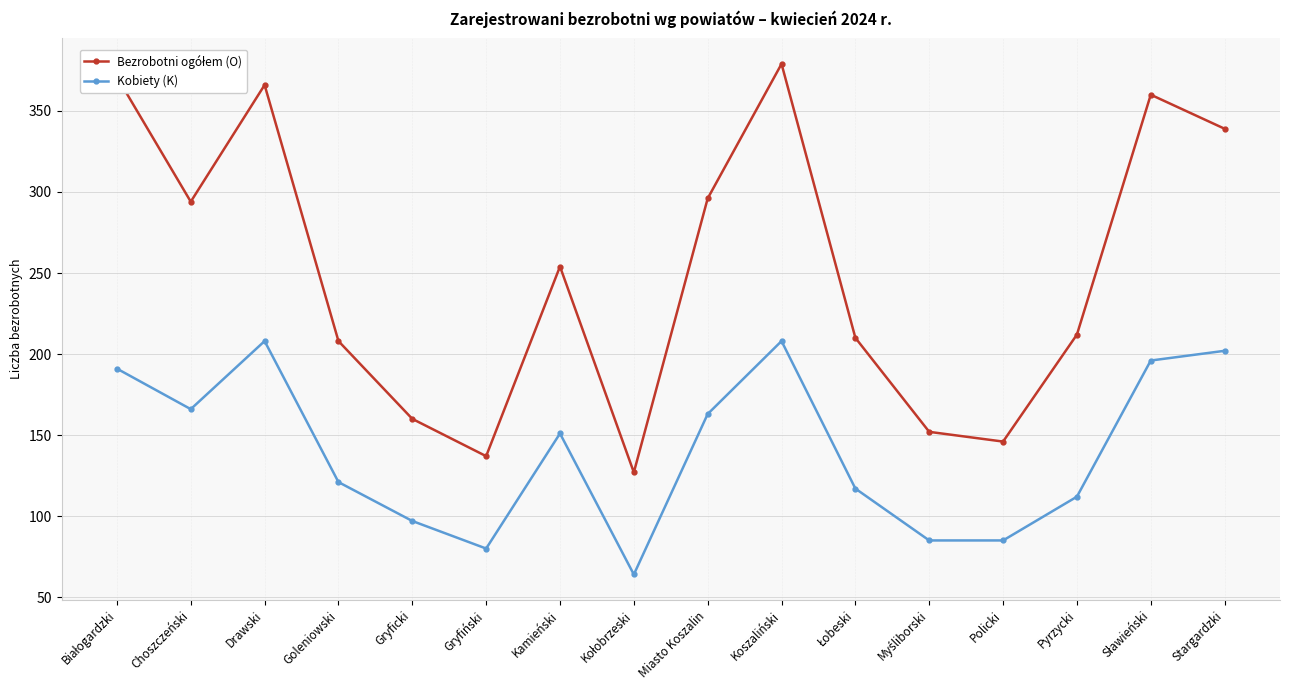

Is it true that Kobiety (K) equals 55 at Gryfiński?

False